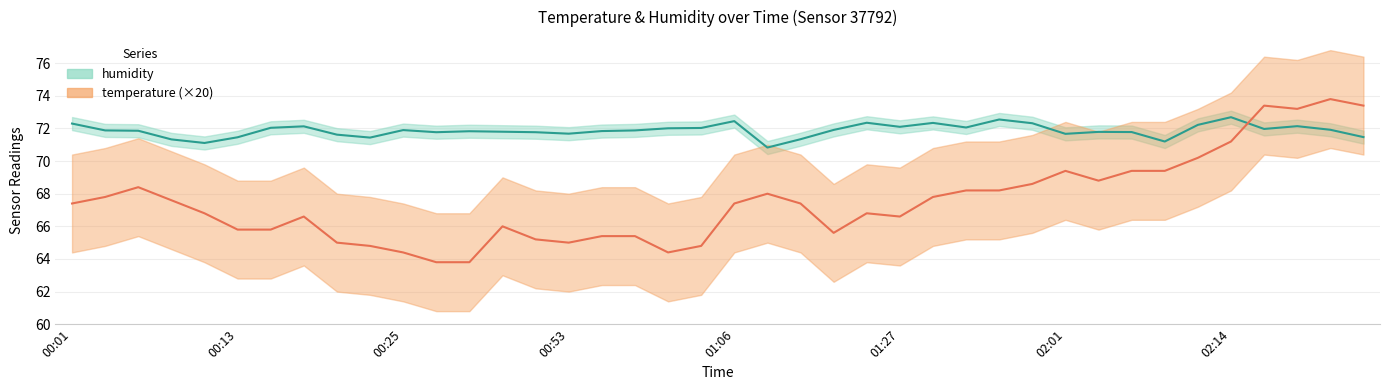

Reading left to right, transcribe all the data shown in this chart.

temperature: 67.4	67.8	68.4	67.6	66.8	65.8	65.8	66.6	65.0	64.8	64.4	63.8	63.8	66.0	65.2	65.0	65.4	65.4	64.4	64.8	67.4	68.0	67.4	65.6	66.8	66.6	67.8	68.2	68.2	68.6	69.4	68.8	69.4	69.4	70.2	71.2	73.4	73.2	73.8	73.4
humidity: 72.3	71.9	71.9	71.3	71.1	71.5	72.0	72.1	71.6	71.4	71.9	71.8	71.8	71.8	71.8	71.7	71.8	71.9	72.0	72.0	72.5	70.8	71.3	71.9	72.3	72.1	72.3	72.1	72.5	72.3	71.7	71.8	71.8	71.2	72.2	72.7	72.0	72.1	71.9	71.5